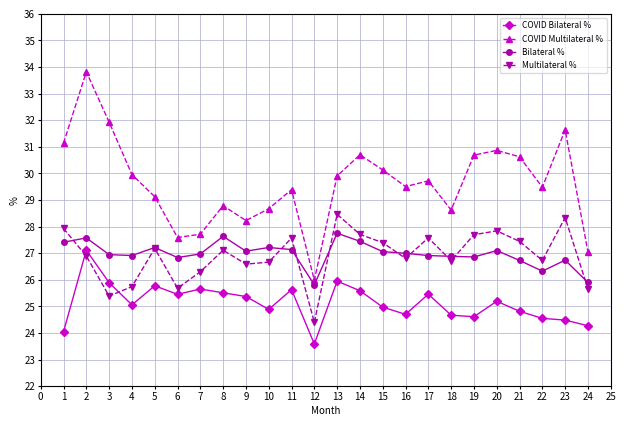

What is the difference between the highest and lowest values at 17?

4.3